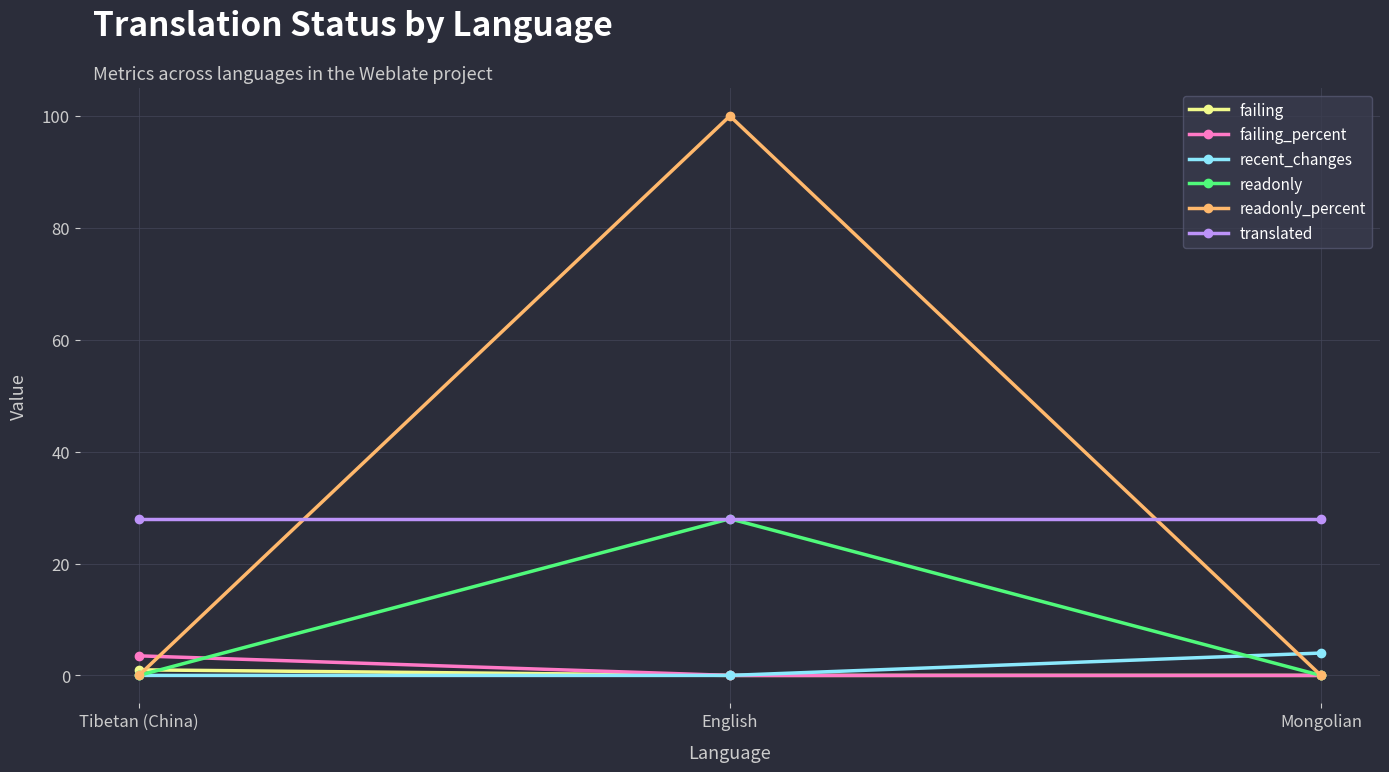

Does the chart display data point markers on the line(s)?

Yes